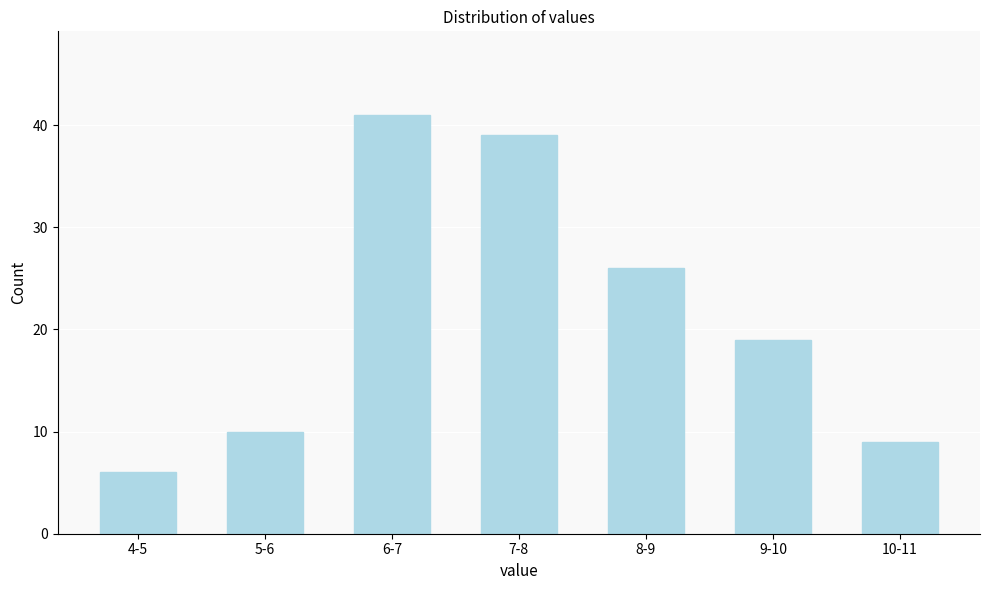

Reading left to right, extract all data points from this chart.

4-5=6	5-6=10	6-7=41	7-8=39	8-9=26	9-10=19	10-11=9